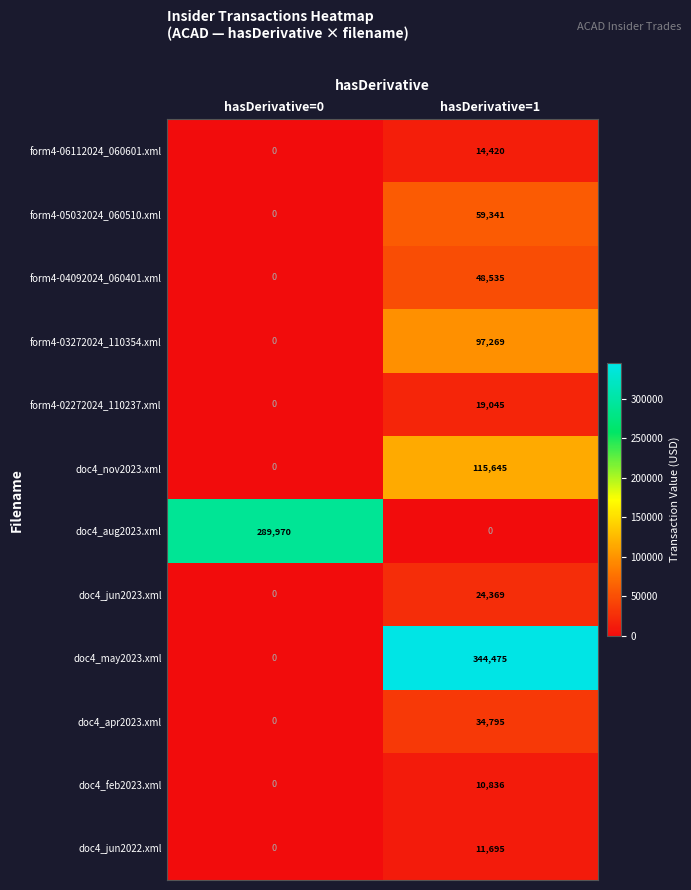

What is the average value of the doc4_feb2023.xml series?

5418